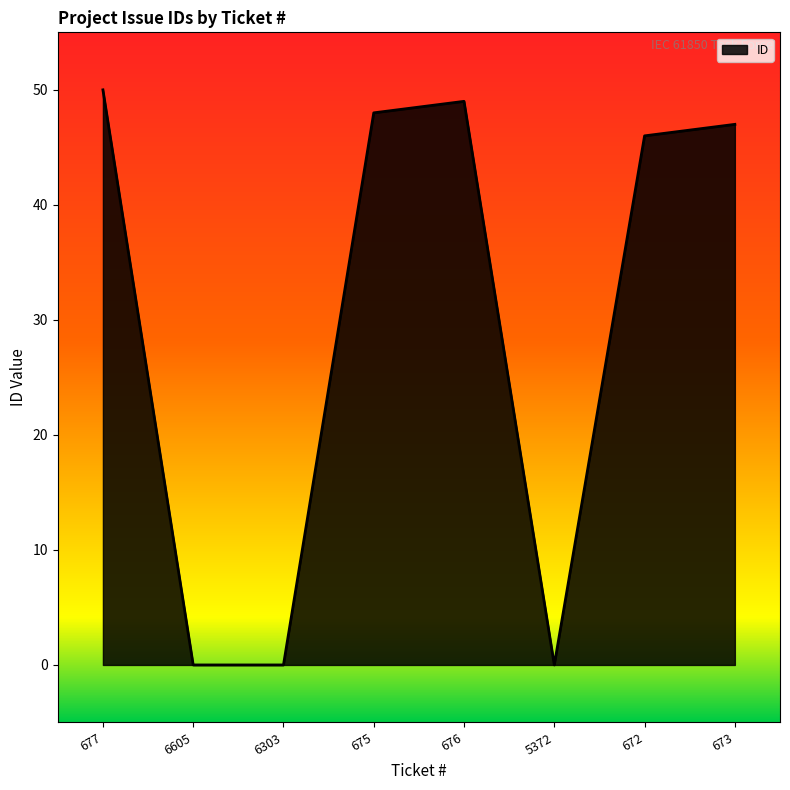

What is the difference between the values at 6303 and 673?

47